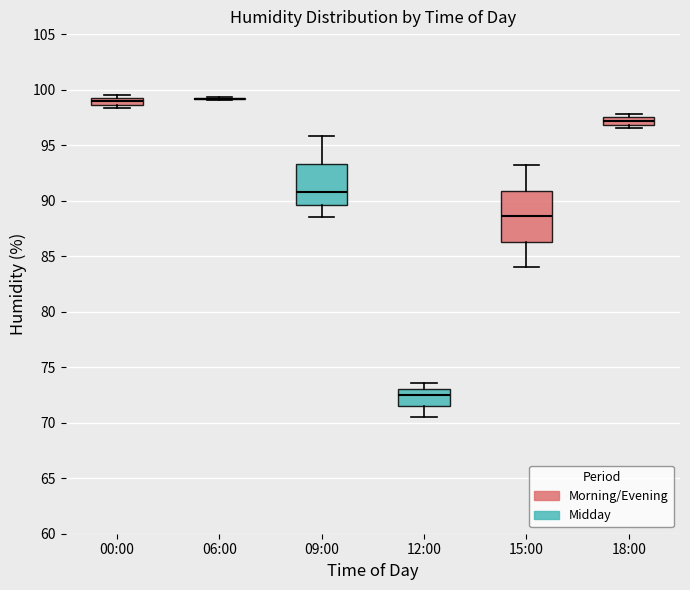

Which box is the tallest, from its lower edge to its upper edge?

15:00